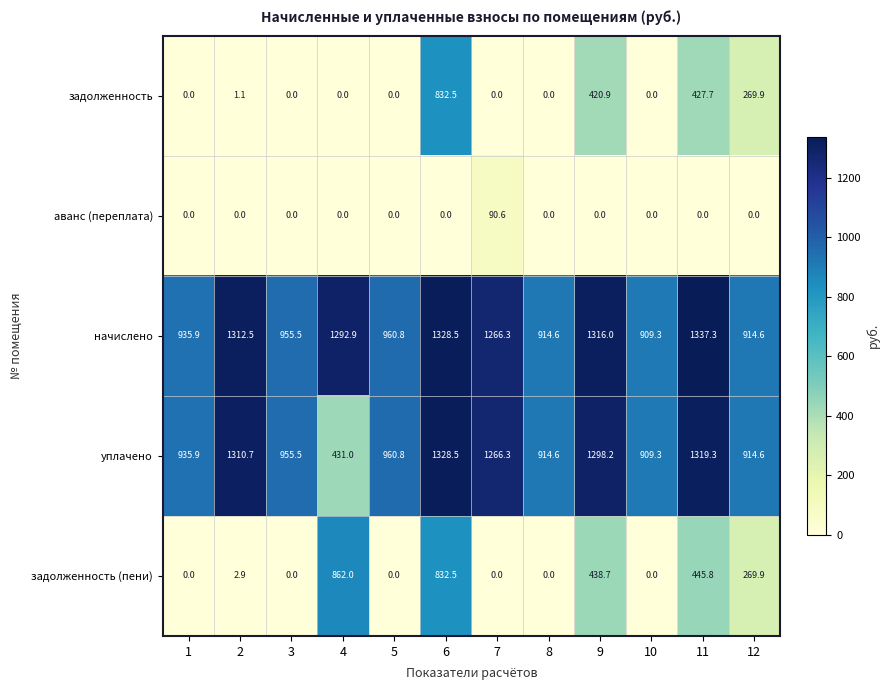

Count the number of data series in this chart.

5